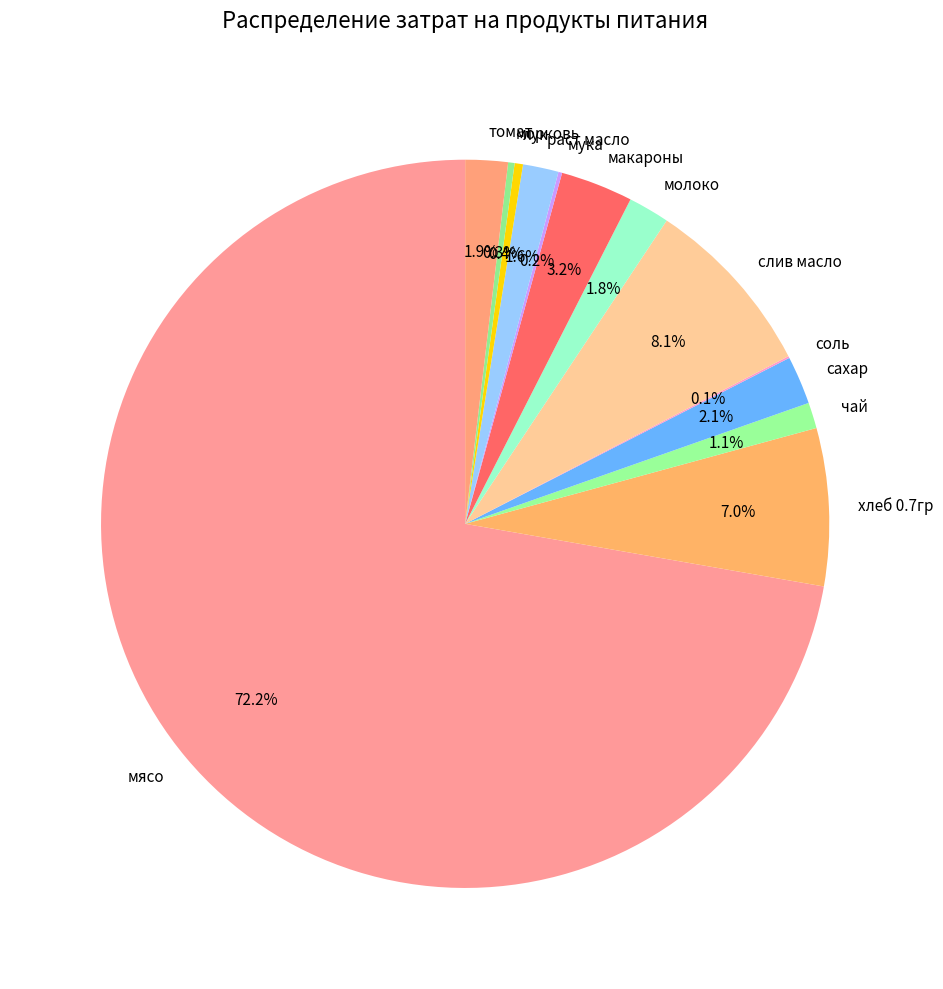

Which category has the biggest portion of the pie?

мясо